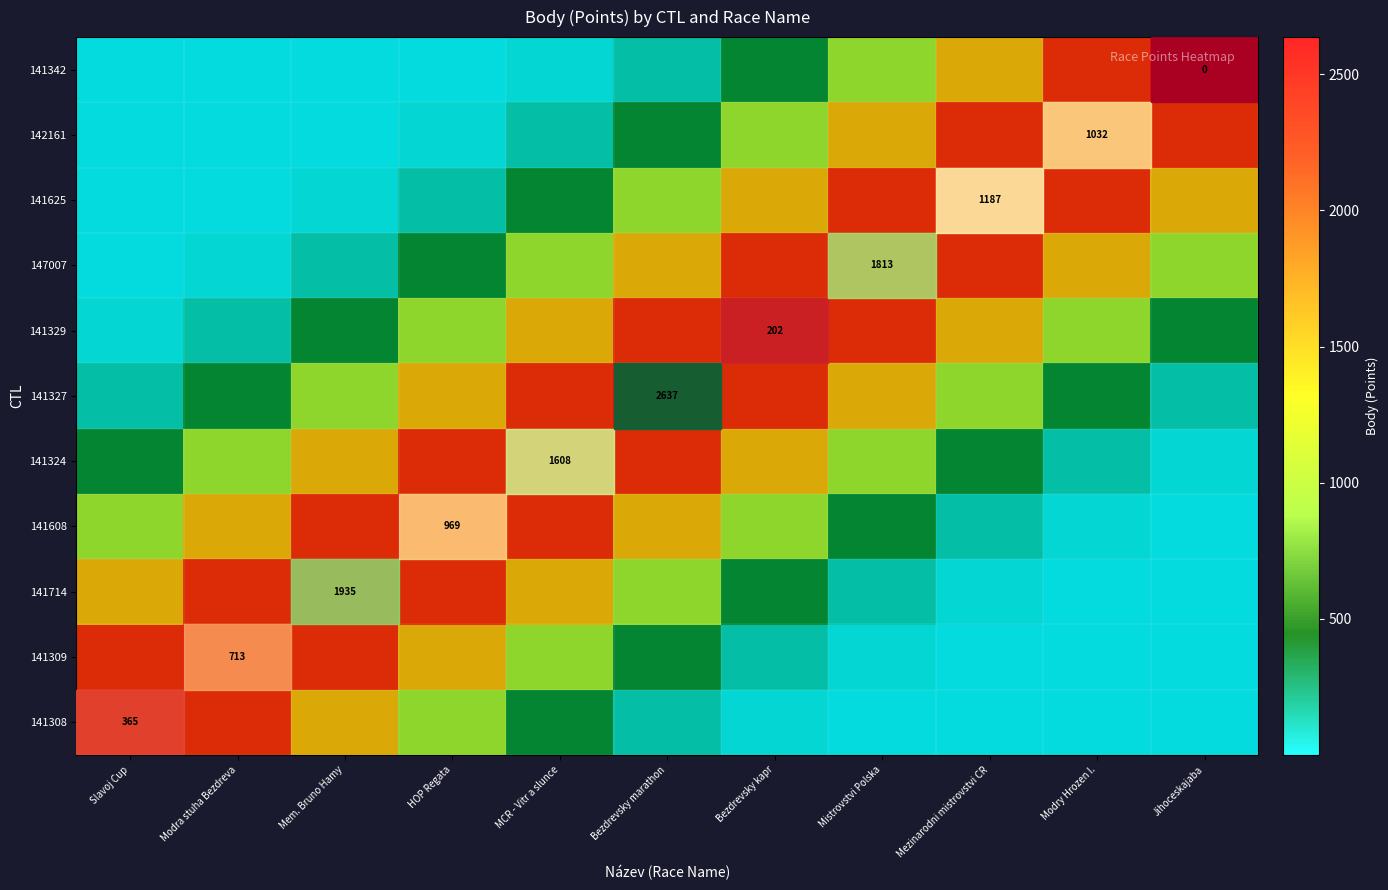

What is the spread (max minus min) of values at Jihoceskajaba?

2637.0